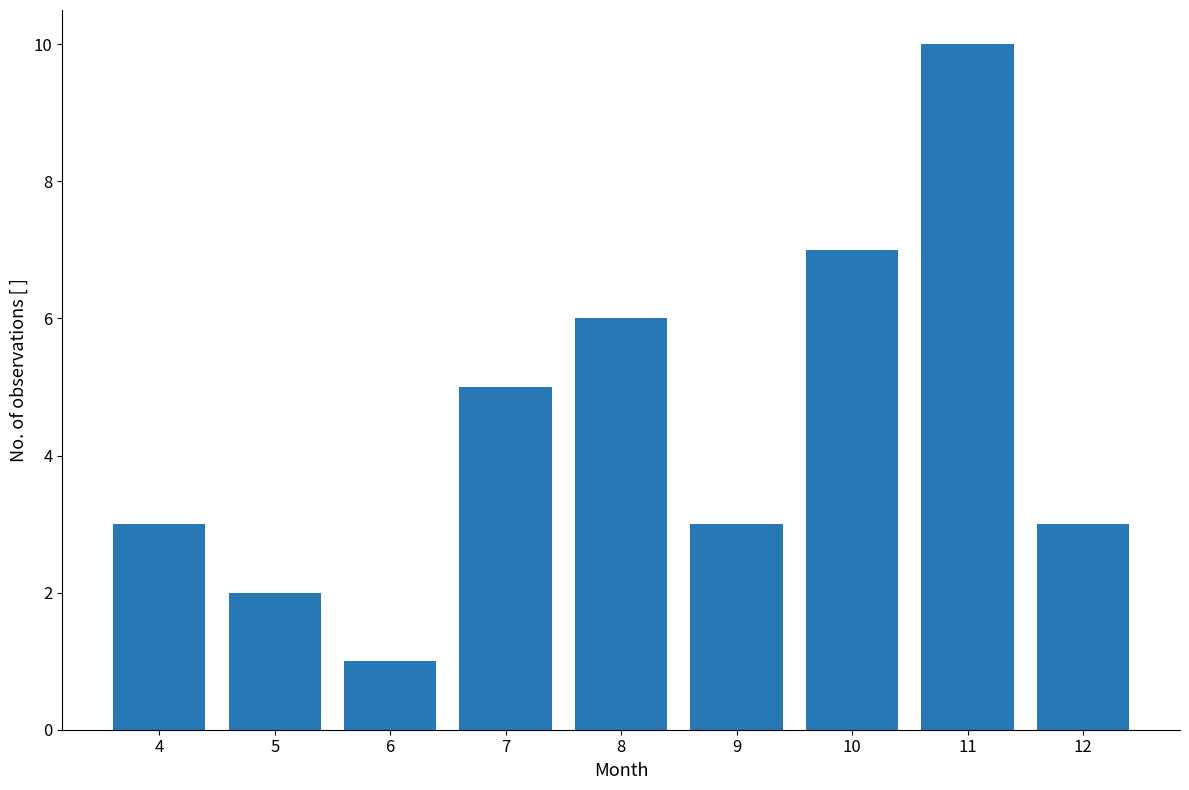

At which category does the chart reach its peak across all series?

11